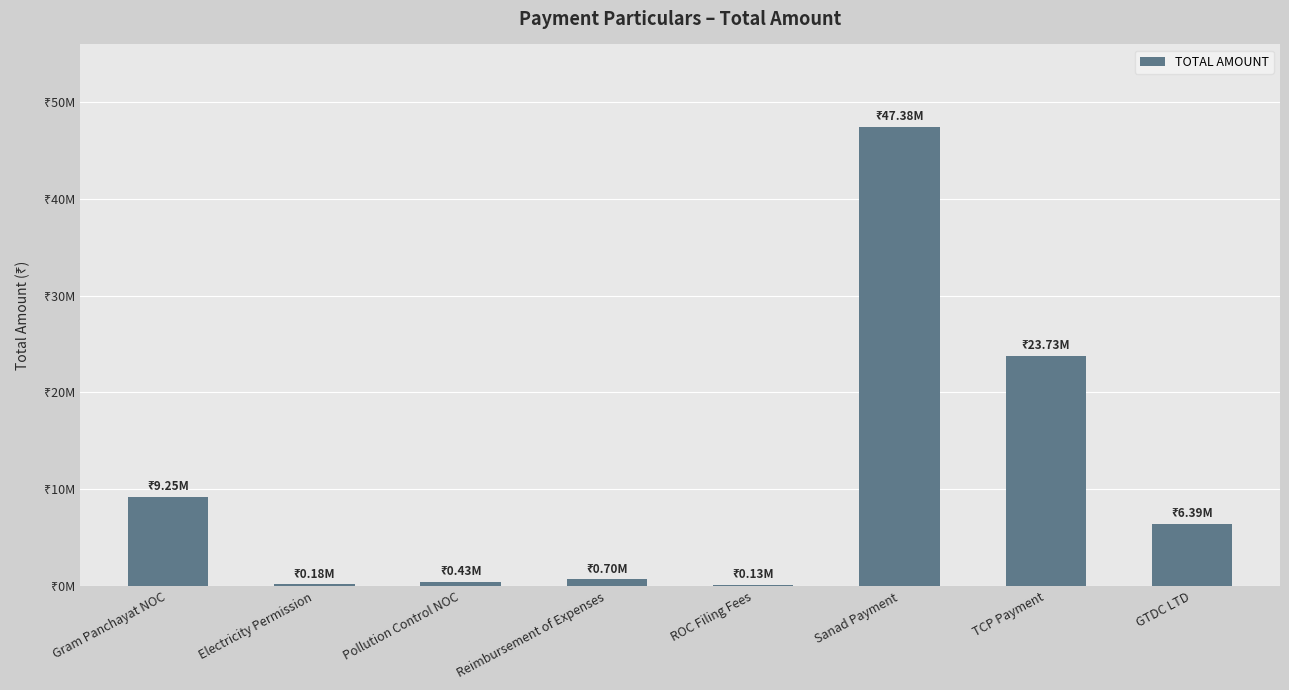

Reading left to right, list all the values displayed in this chart.

9246422.0	181576.0	427128.0	700092.6	125015.0	47383200.0	23726034.0	6388845.0